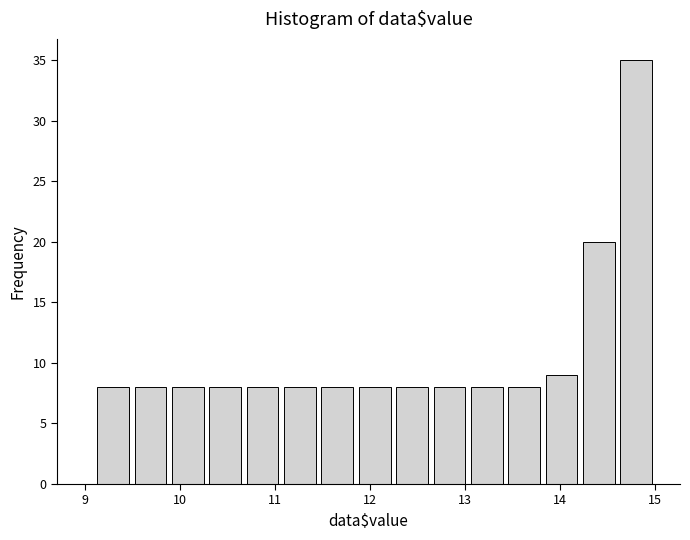

Read against the x-axis, roughly where is the centre of the tallest bar?

14.8